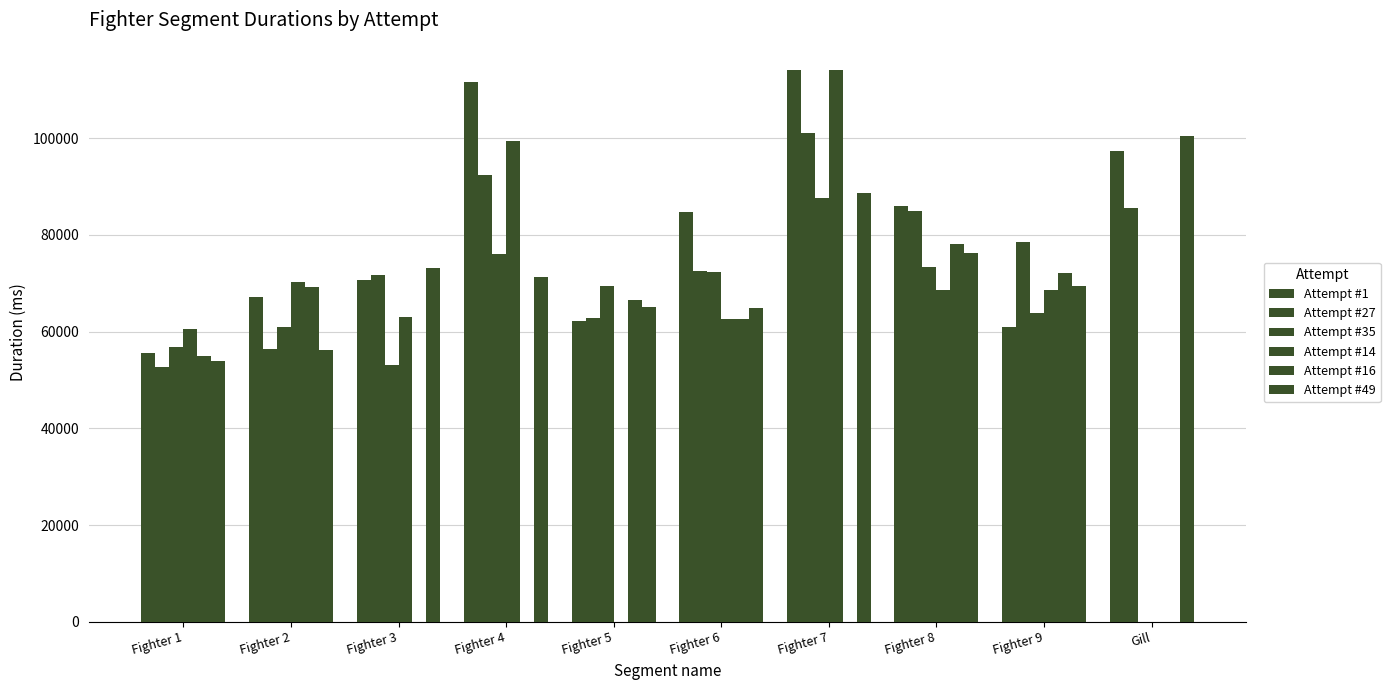

What is the total value across all series at Fighter 9?

413404